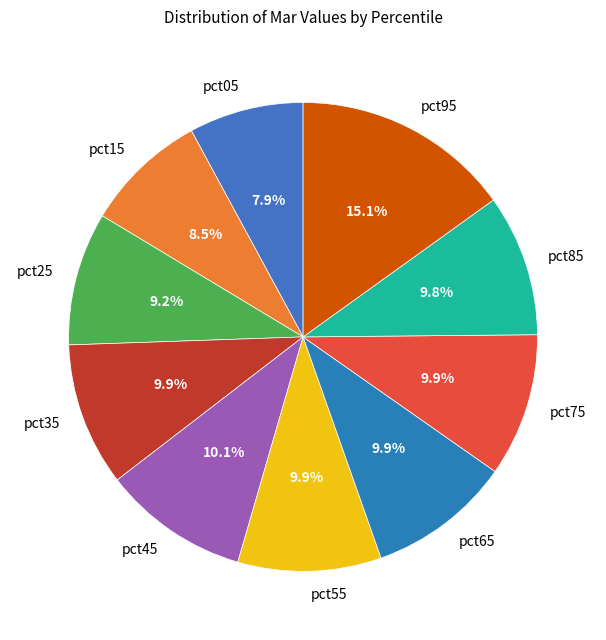

Is there any slice that represents more than half of the pie?

No